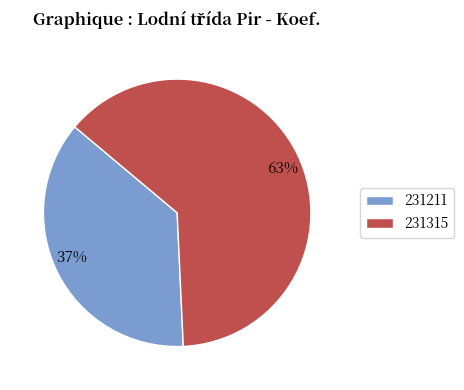

Is the sum of 231315 and 231211 greater than half?

Yes